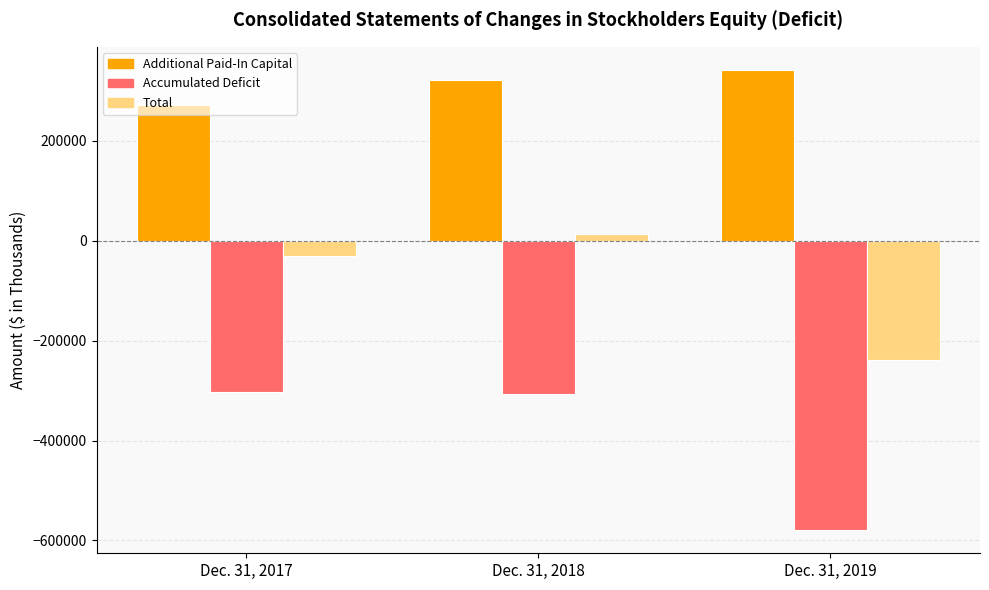

What value does the Total series have at Dec. 31, 2017?

-30948